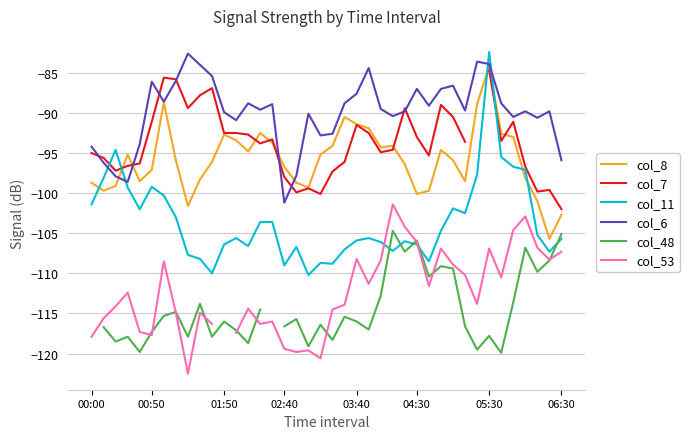

In col_48, how many points are lower than both neighbors (excluding endpoints)?

13